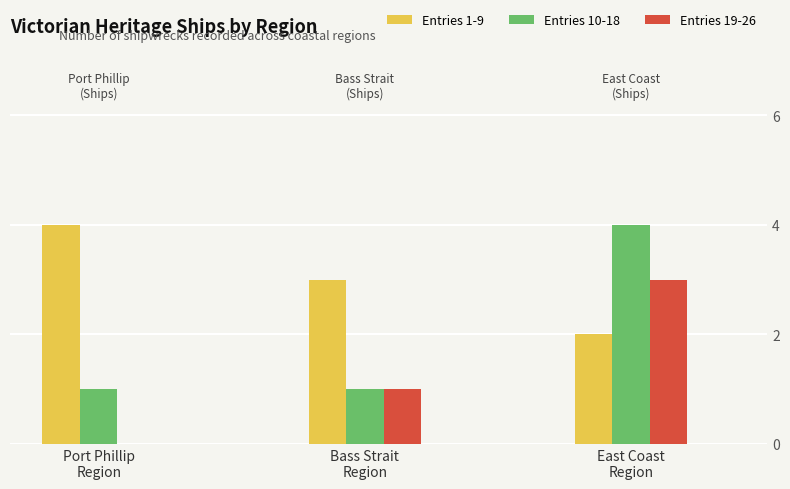

What is the average value of the Entries 10-18 series?

2